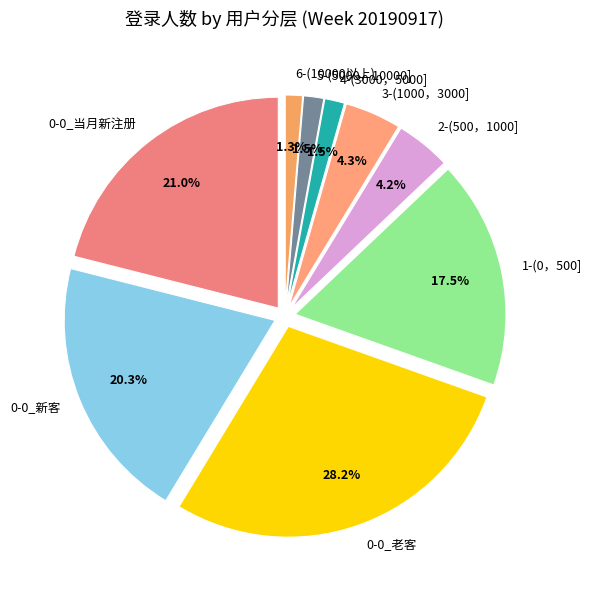

Is it true that 0-0_当月新注册 is 21% of the pie?

True